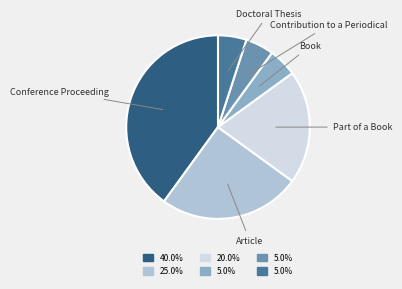

Does any single category account for the majority?

No